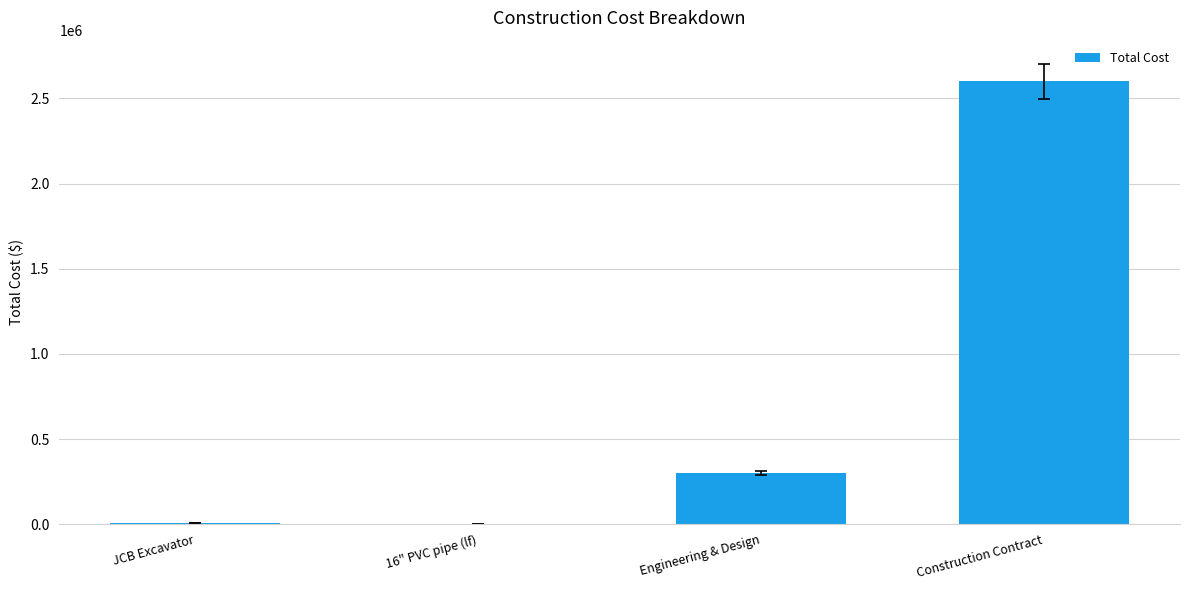

At which category does the chart reach its peak across all series?

Construction Contract